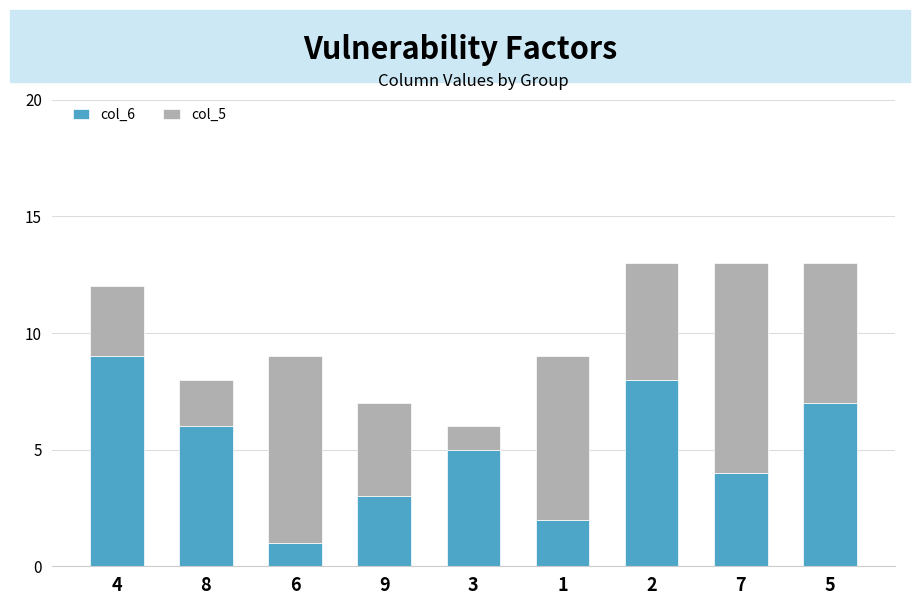

The col_6 series shows 5 at 7. True or false?

False